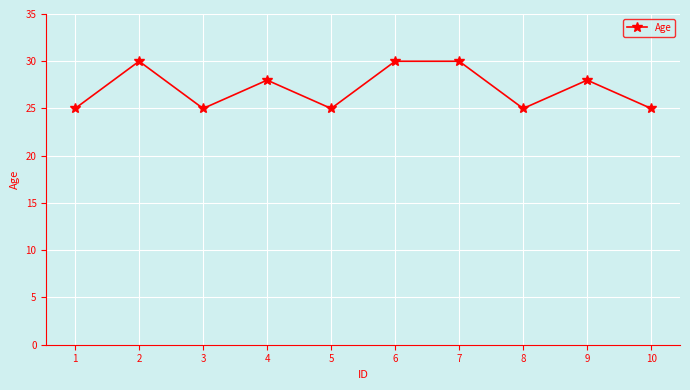

What is the average value?

27